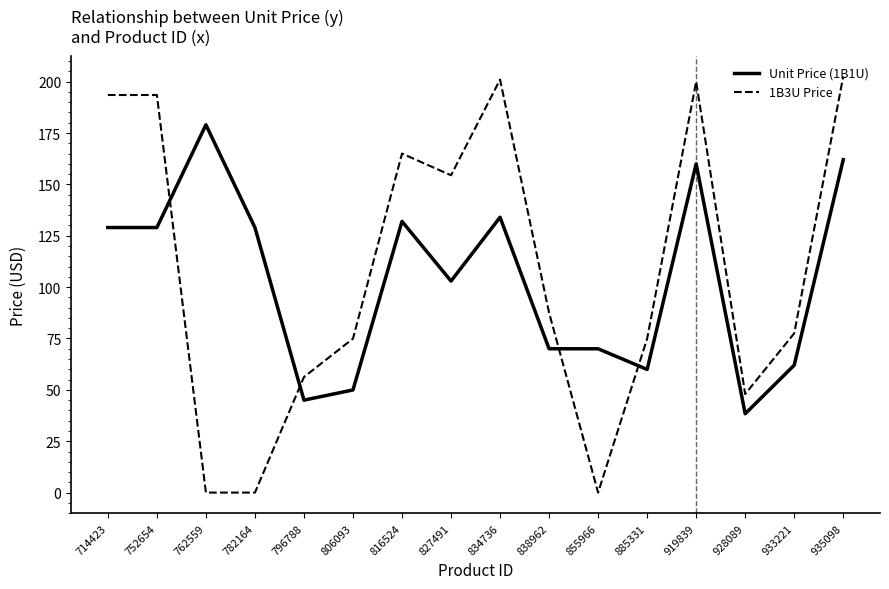

Where is the first local maximum for Unit Price (1B1U)?

762559